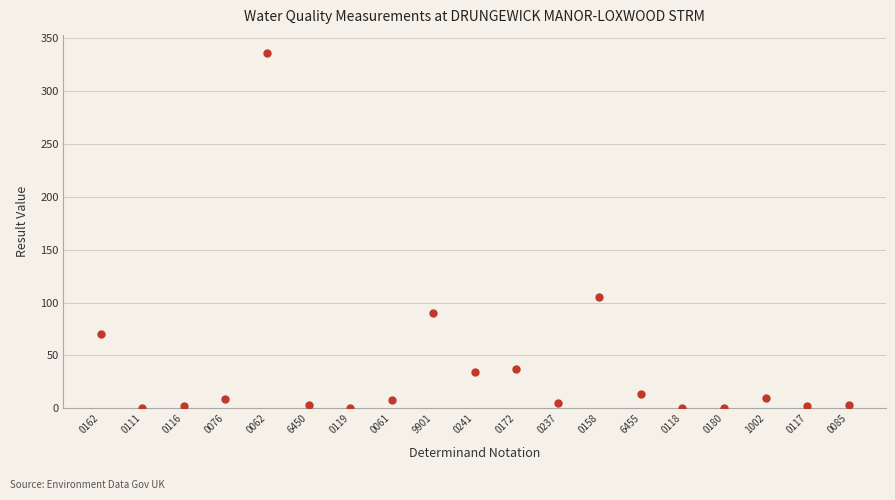

What is the range of Y values (max minus min)?

336.0